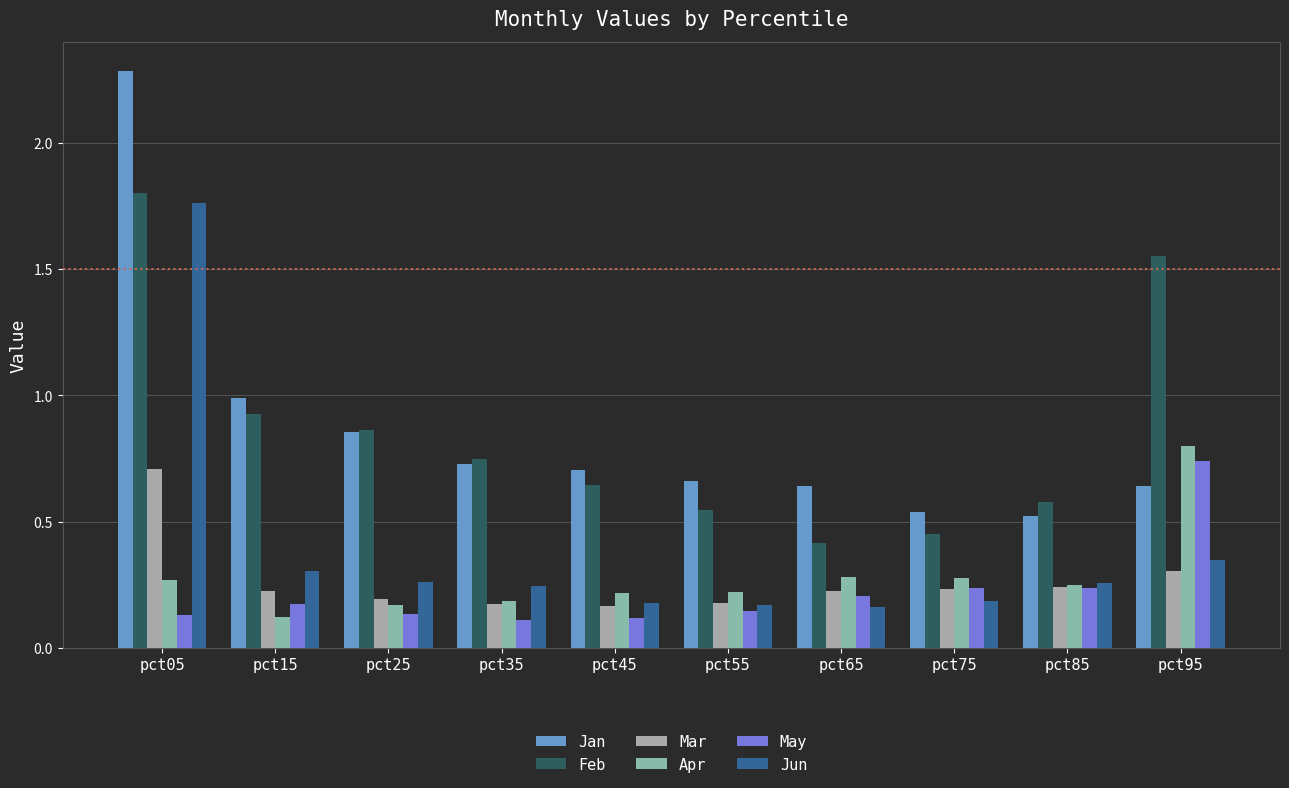

What is the total value across all series at pct35?

2.2